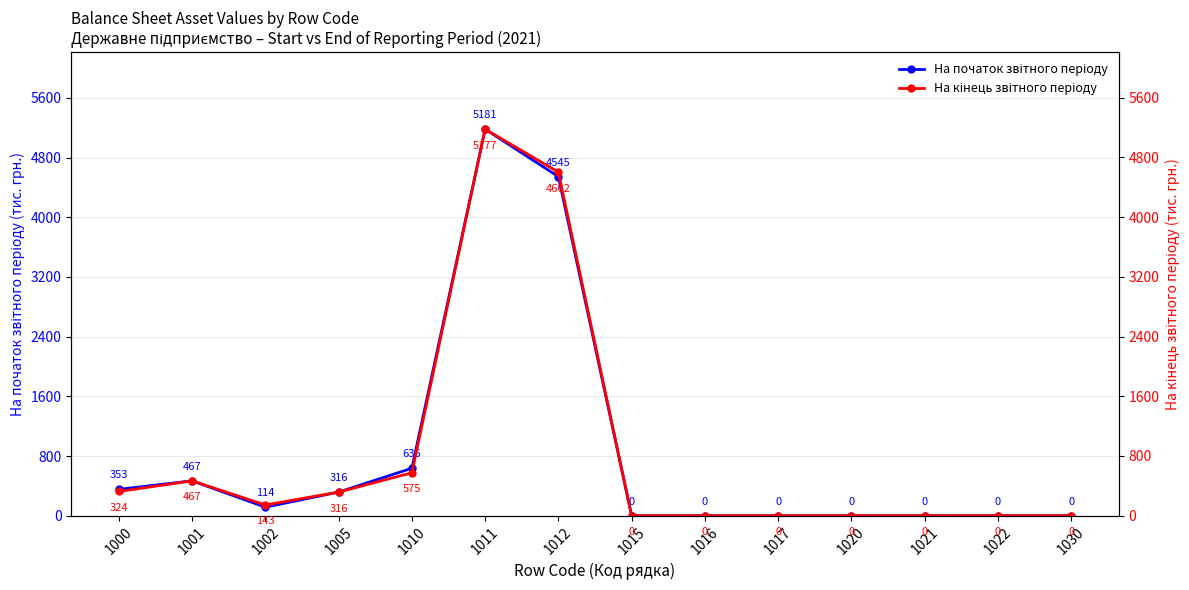

Which label corresponds to the smallest value in the chart?

1015